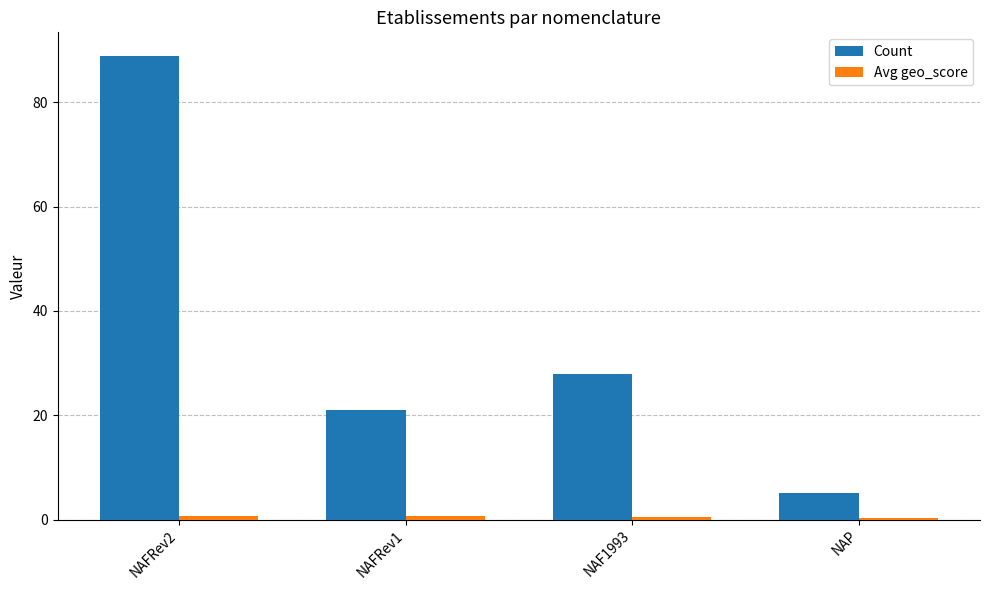

What is the label of the 1st bar from the left?

NAFRev2